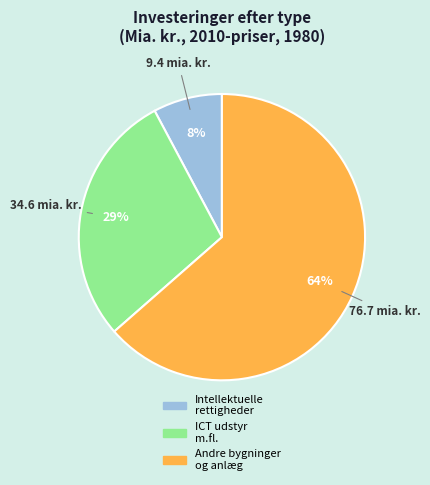

True or false: ICT udstyr m.fl. accounts for 22% of the total.

False